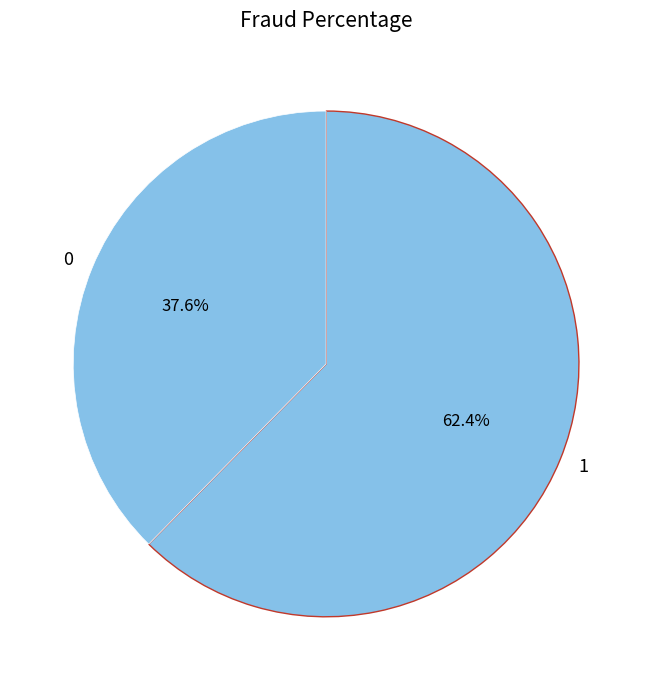

What is the ratio of the value at 1 to the value at 0?

1.7